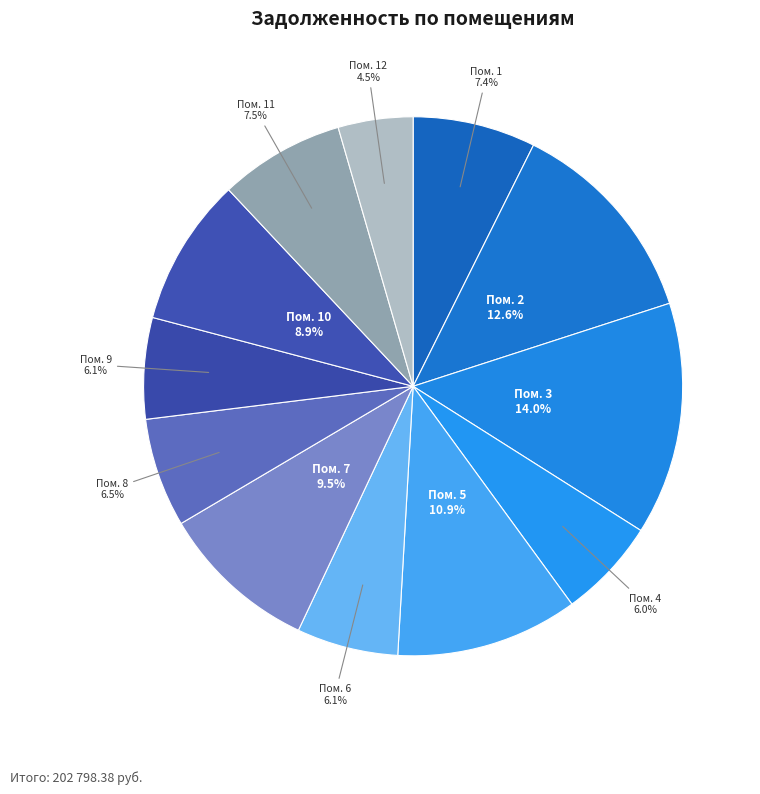

To the nearest percent, what is the average slice percentage?

8%